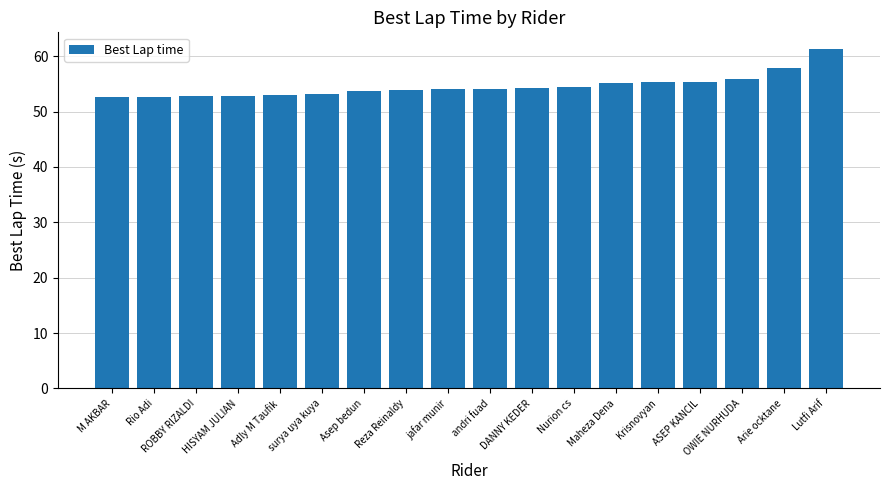

What is the difference between the maximum and second lowest values?

8.7